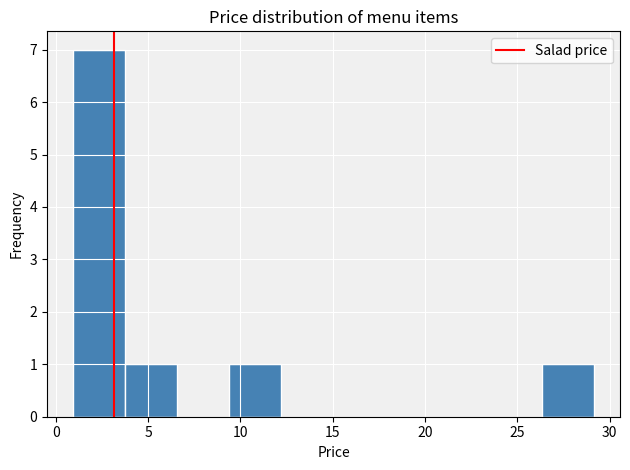

What is the height of the bar covering 4.0 to 6.5 on the x-axis? Neither the bar edges nor the heights are printed on the chart, so give them approximately, as read against the axes.

1